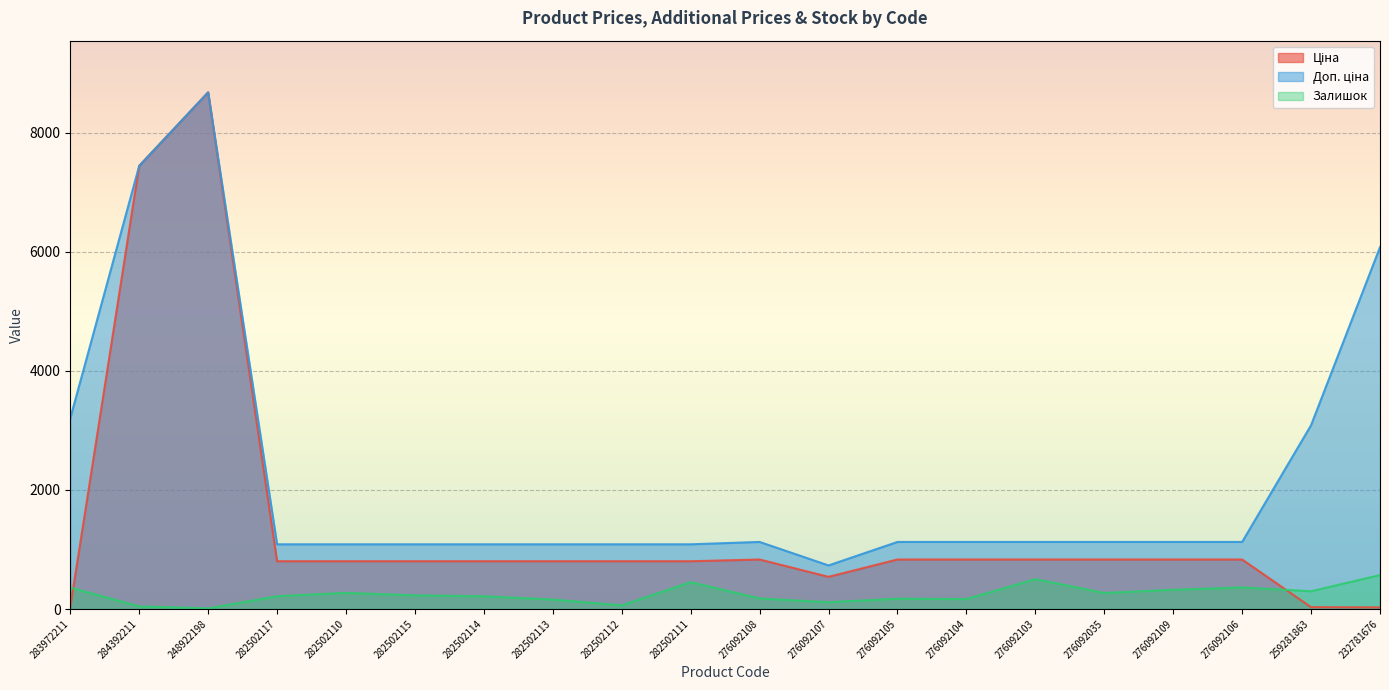

Which series has the largest total across all categories?

Доп. ціна